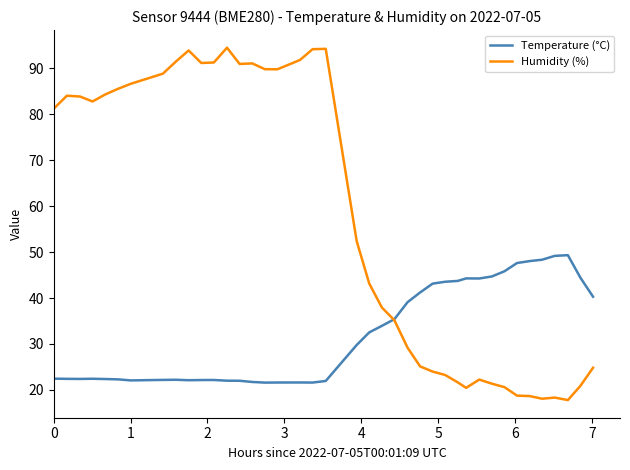

What is the sum of all Humidity (%) values?

2295.4